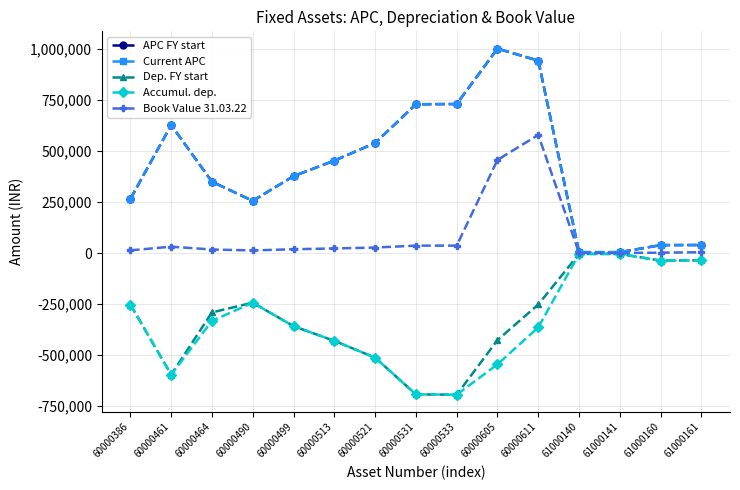

Does the chart have visible grid lines?

Yes